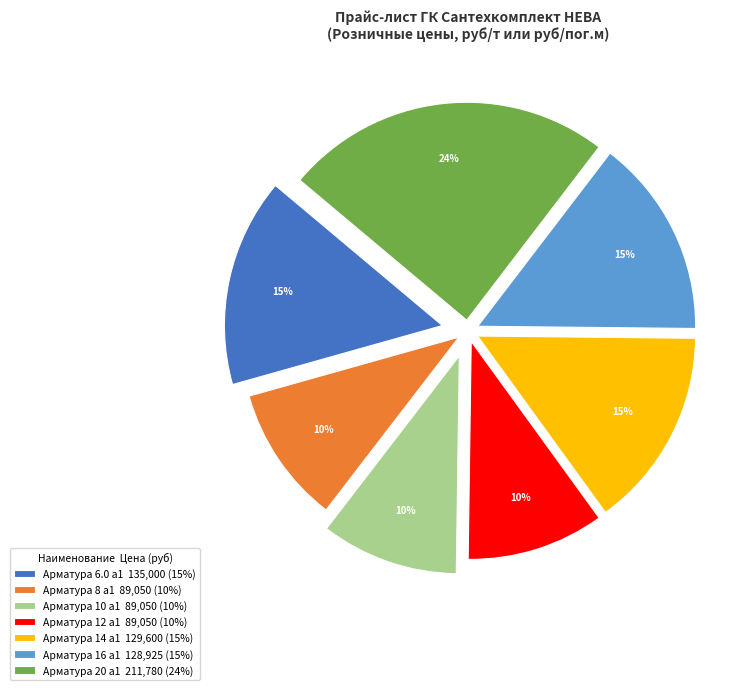

Combined, do Арматура 8 а1 89,050 (10%) and Арматура 10 а1 89,050 (10%) account for over 50%?

No